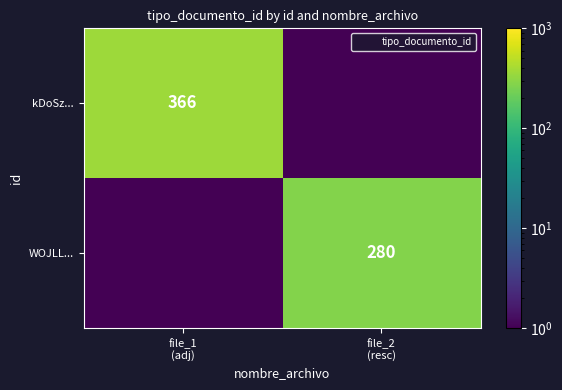

What is the total value across all series at file_1
(adj)?

366.1